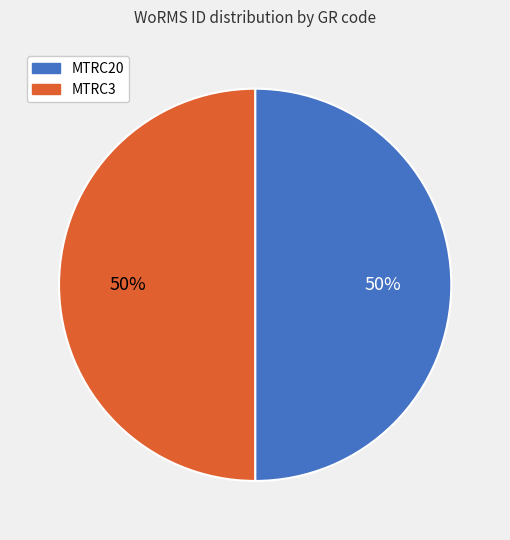

To the nearest percent, what is the combined percentage of MTRC3 and MTRC20?

100%